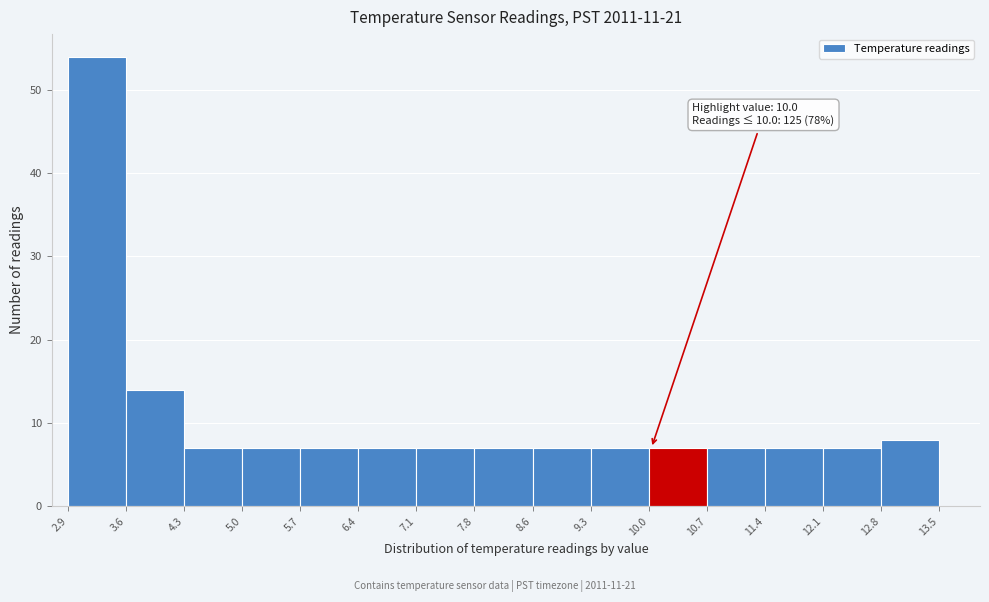

Over which range of the x-axis is the bar tallest?

2.9 to 3.6